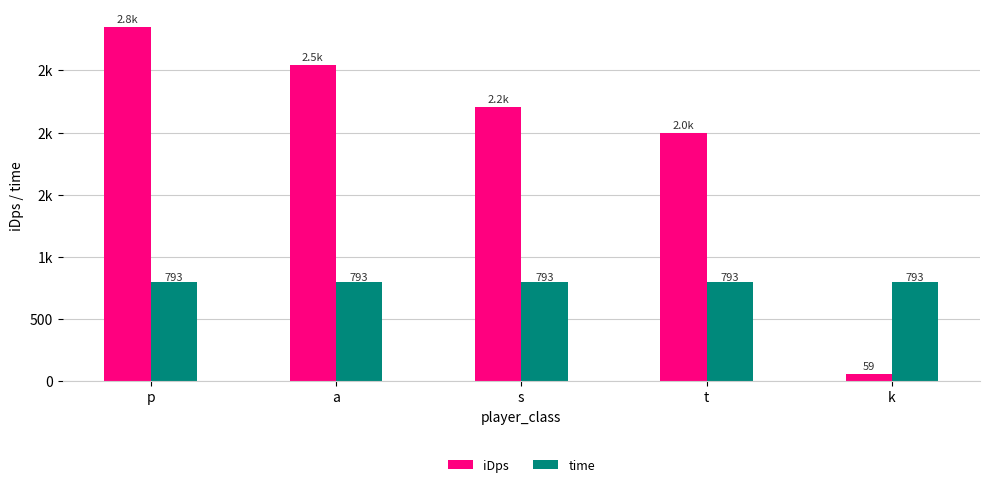

The value of iDps at p is 2848.6. True or false?

True